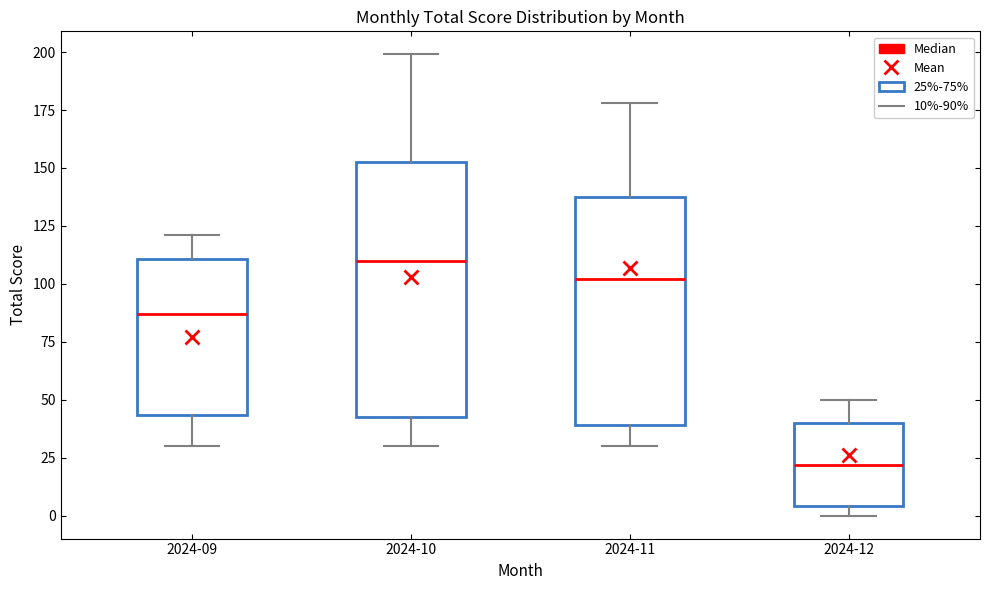

Comparing the boxes themselves (not the whiskers), which one is the tallest?

2024-10